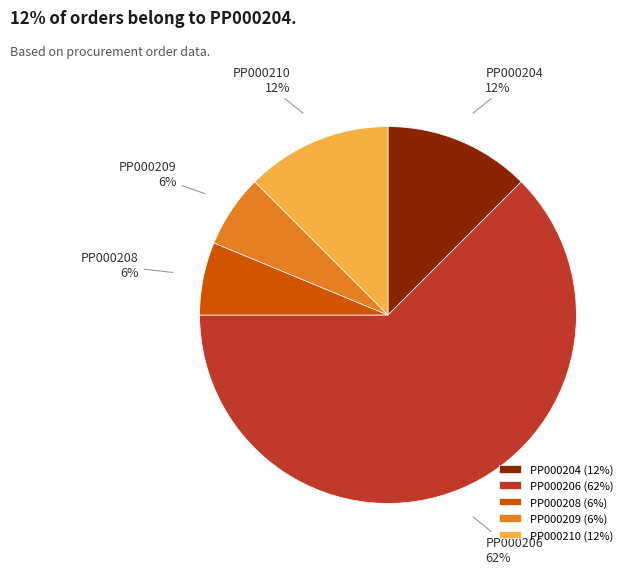

Which has a higher value, PP000208 or PP000210?

PP000210